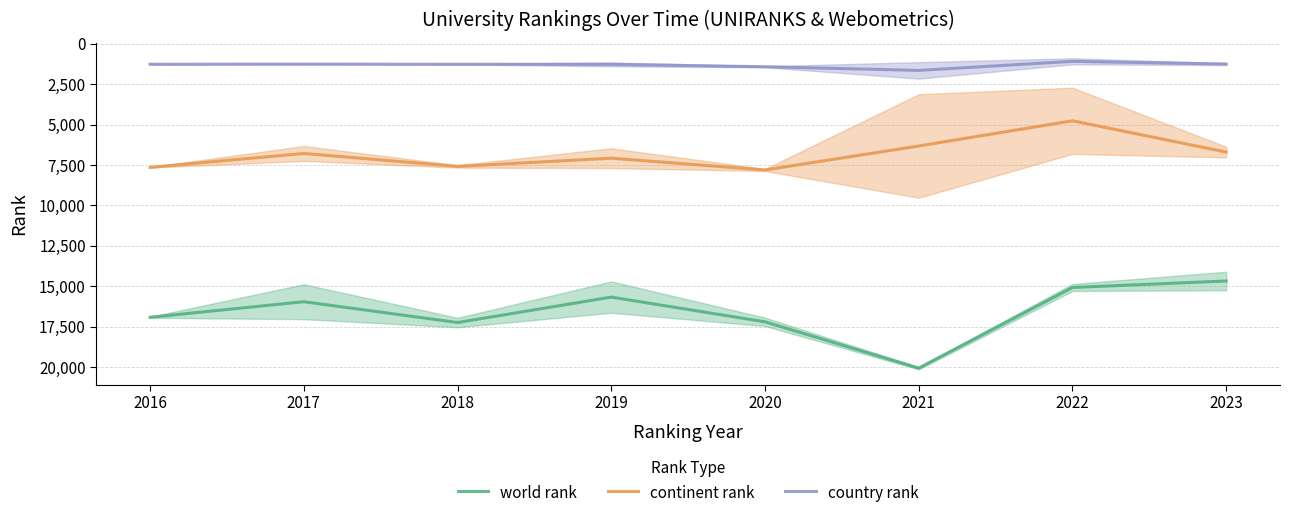

Which series has the widest spread of values?

world rank